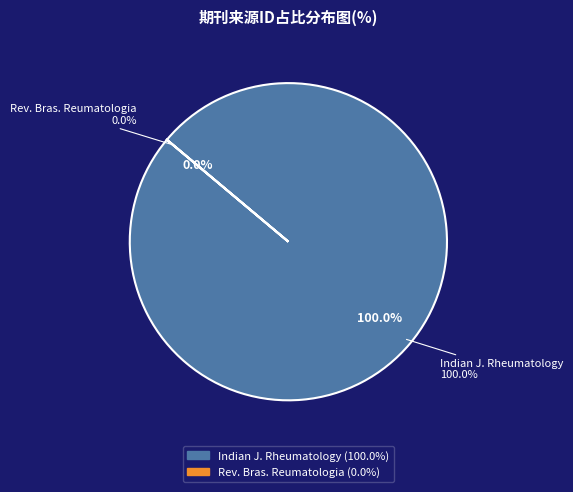

What is the majority slice?

Indian Journal of Rheumatology